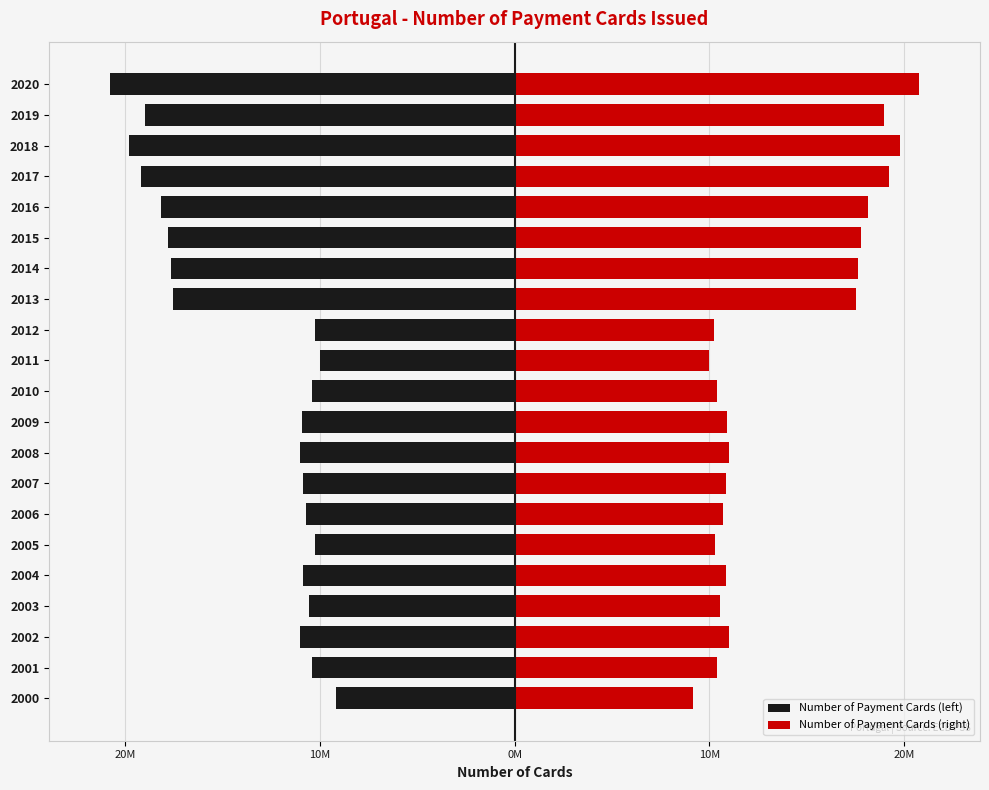

True or false: Number of Payment Cards (left) has a value of -7.6 at 2015.

False